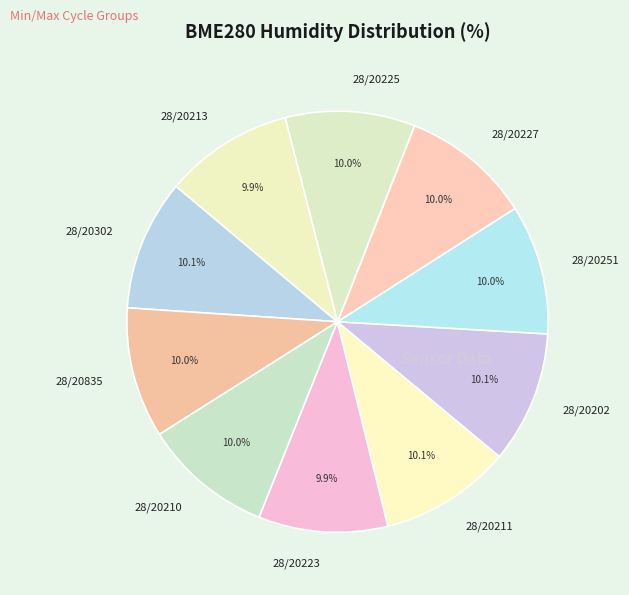

Count the number of slices in the pie.

10